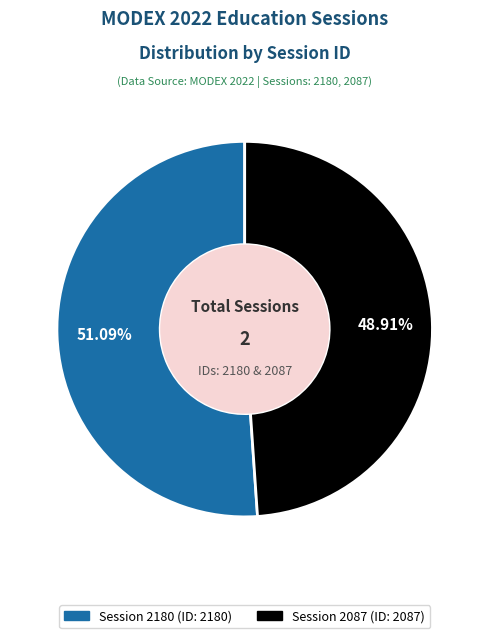

To the nearest percent, what percentage of the pie is Session 2180?

51%